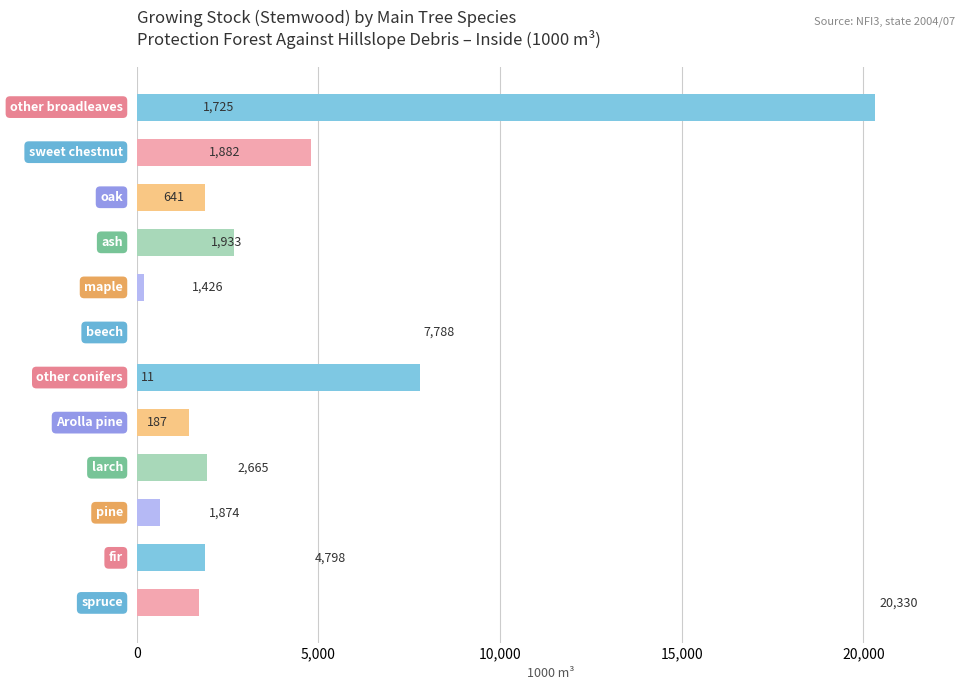

What is the sum of all values?

45260